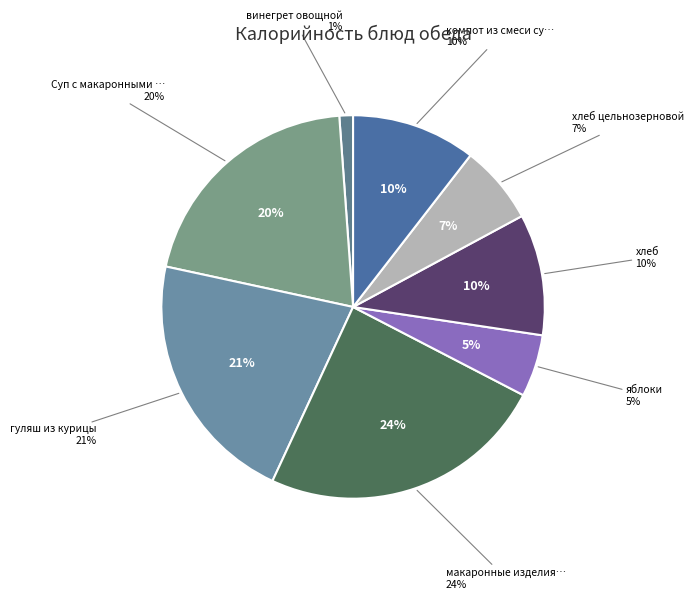

What percentage is NOT represented by яблоки?

94.8%